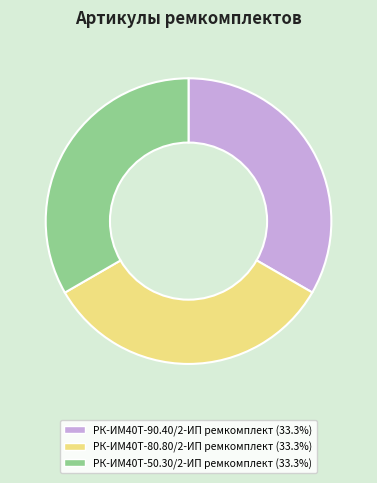

Count the number of slices in the pie.

3